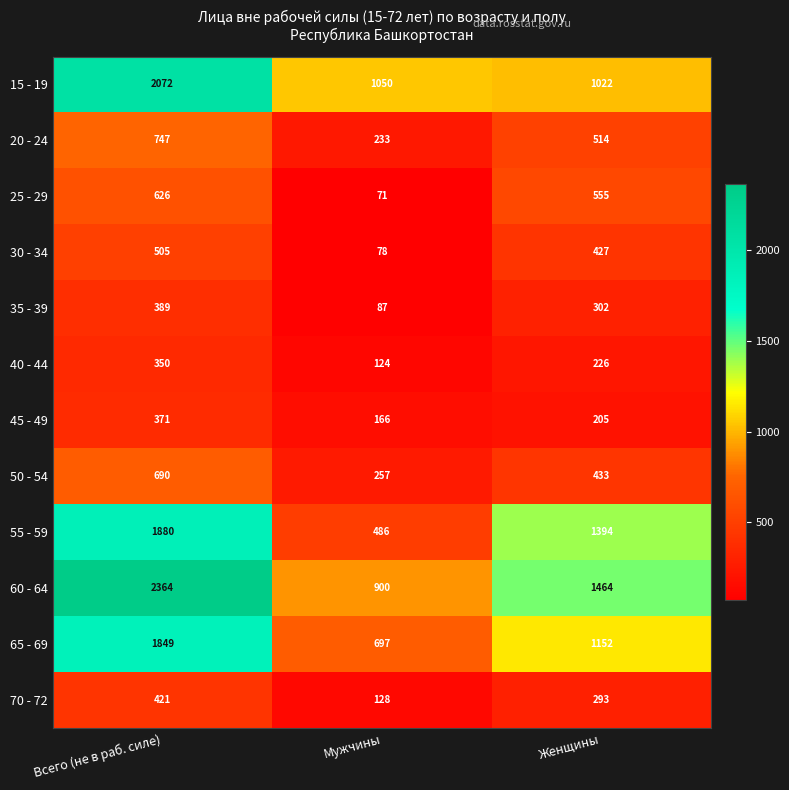

The value of 45 - 49 at Мужчины is 166. True or false?

True